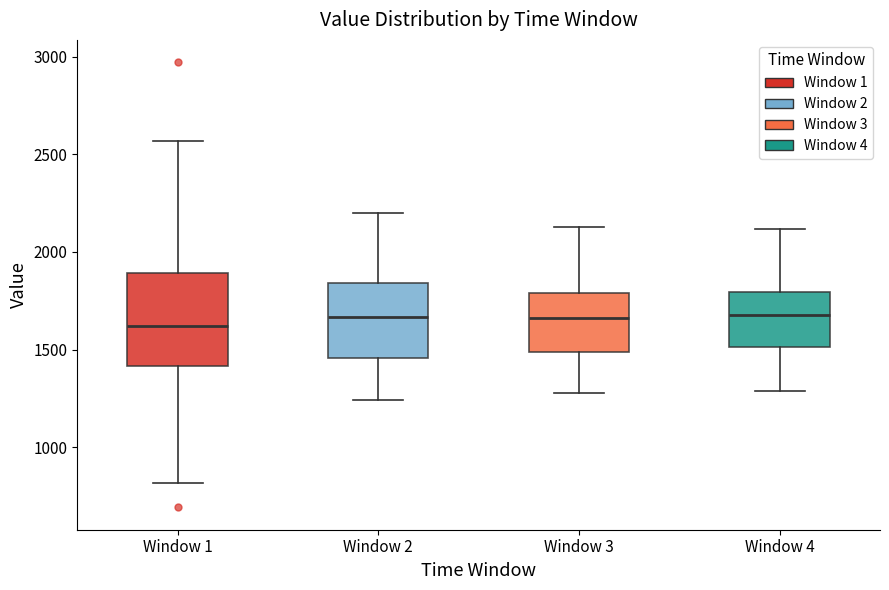

Where does the upper whisker of the box for Window 4 end on the y-axis? The values are not printed on the chart, so give them approximately, as read against the axis.

2100